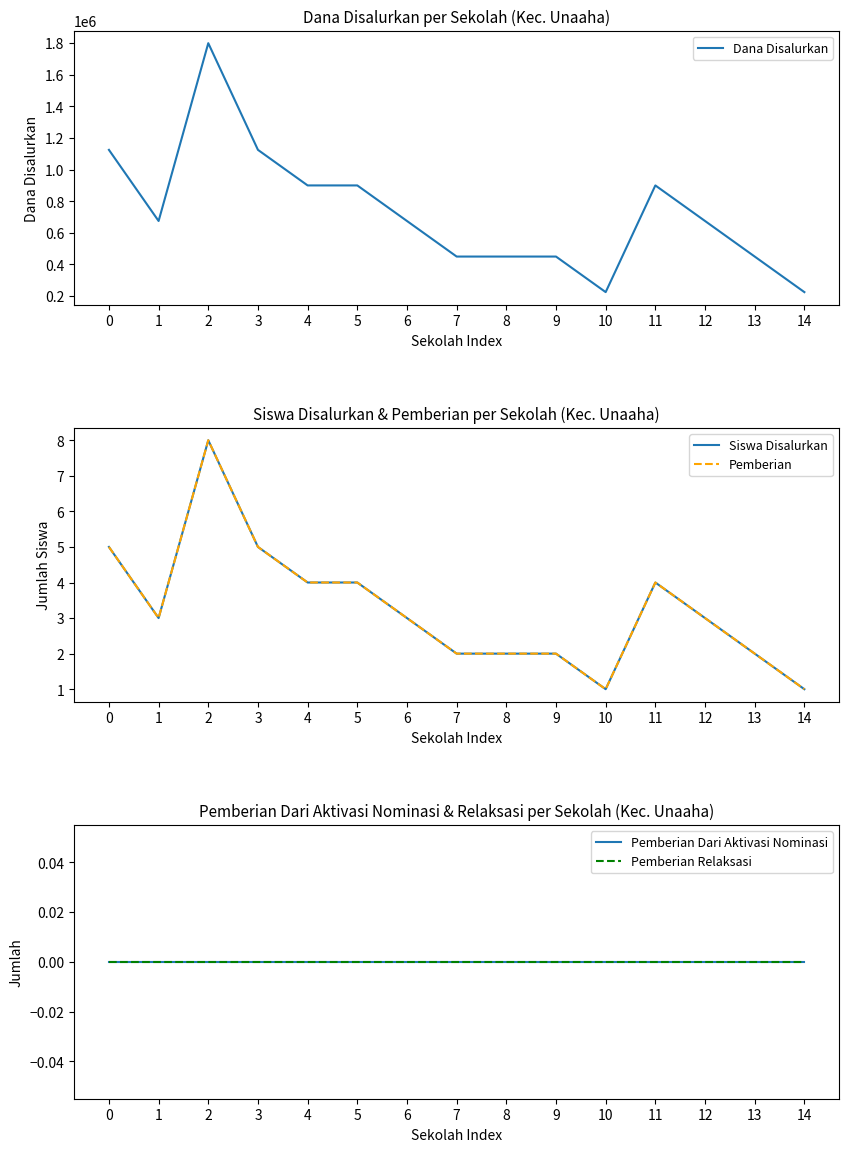

Is the value of Siswa Disalurkan at 8 greater than the value of Pemberian at 4?

No